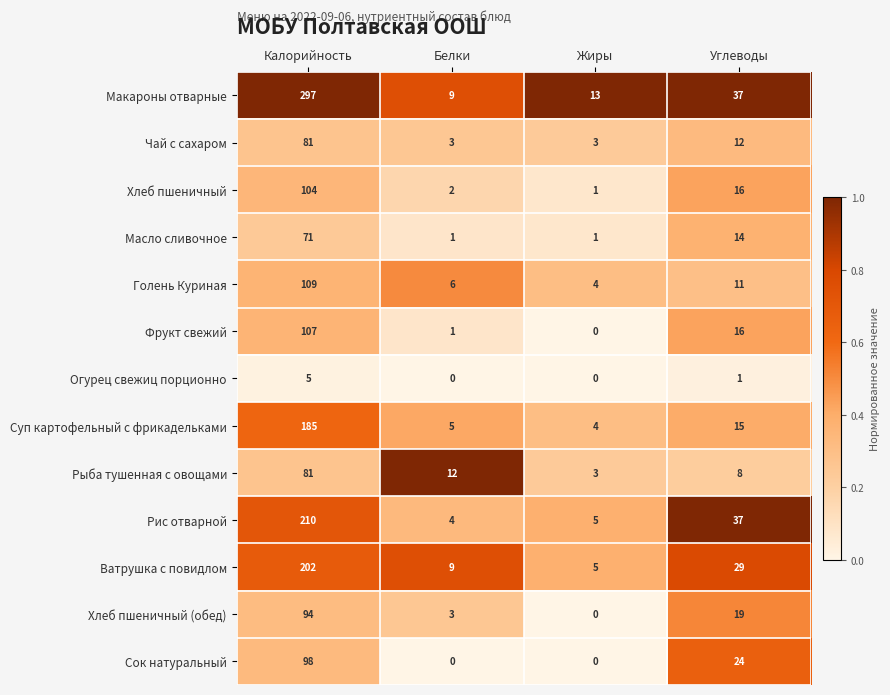

Which label corresponds to the largest value in the chart?

Калорийность